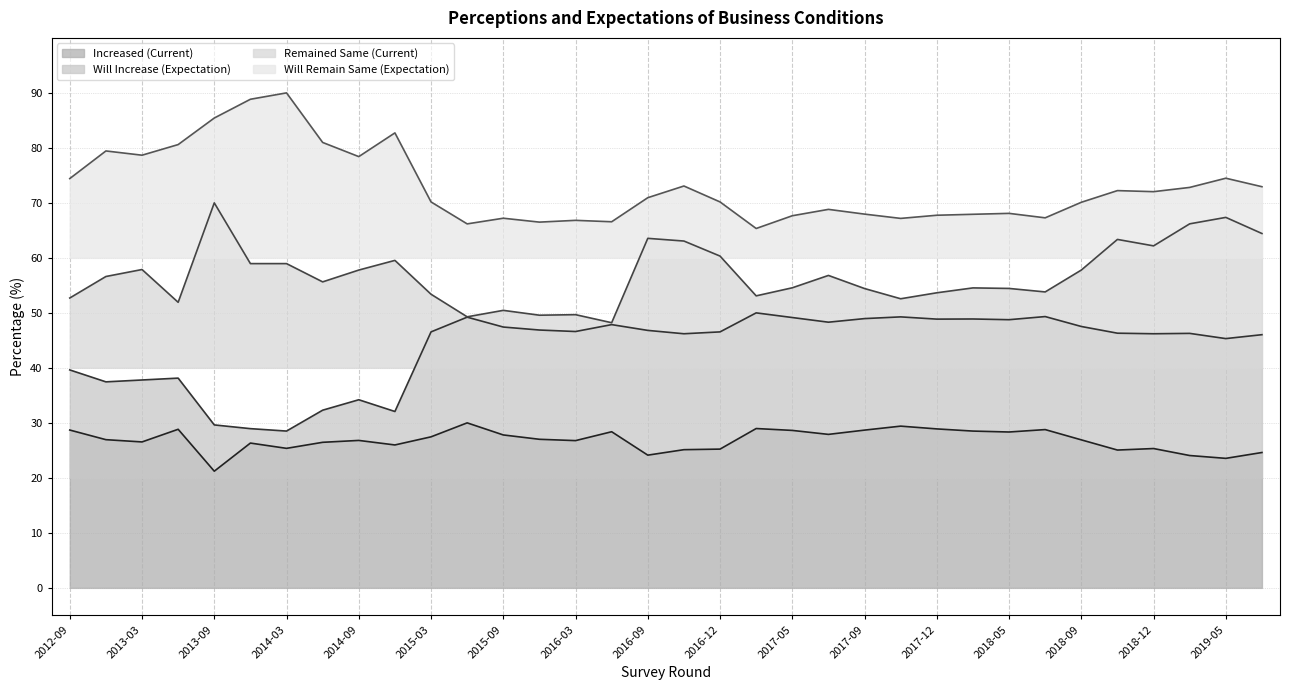

How many series are shown in this chart?

4